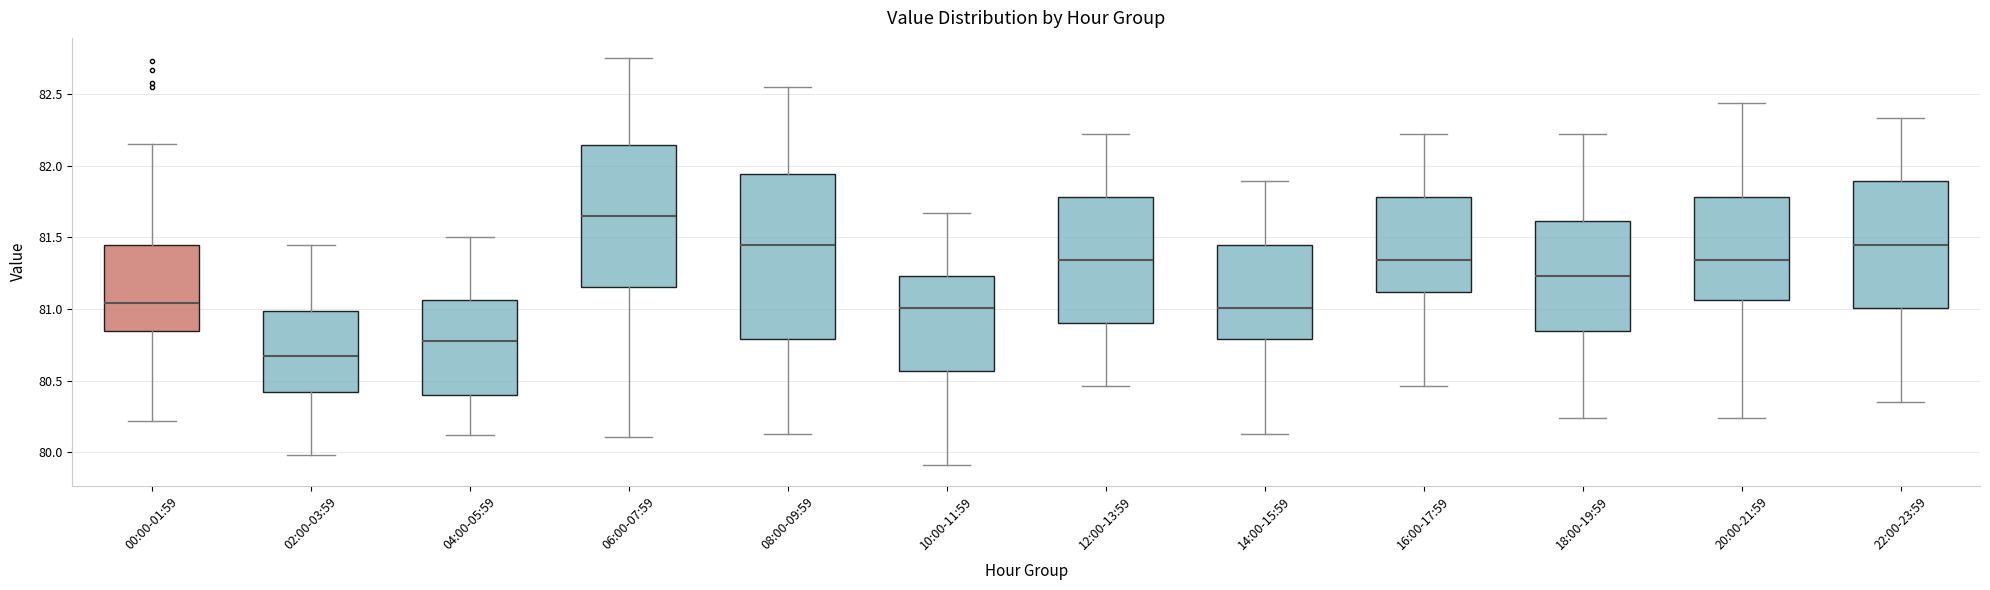

Which box's median line is the highest?

06:00-07:59